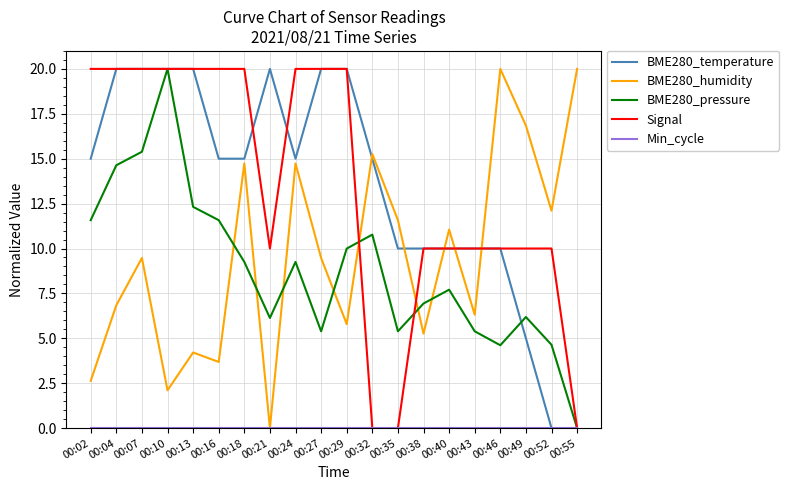

Where is BME280_pressure nearest to the value 10?

00:29